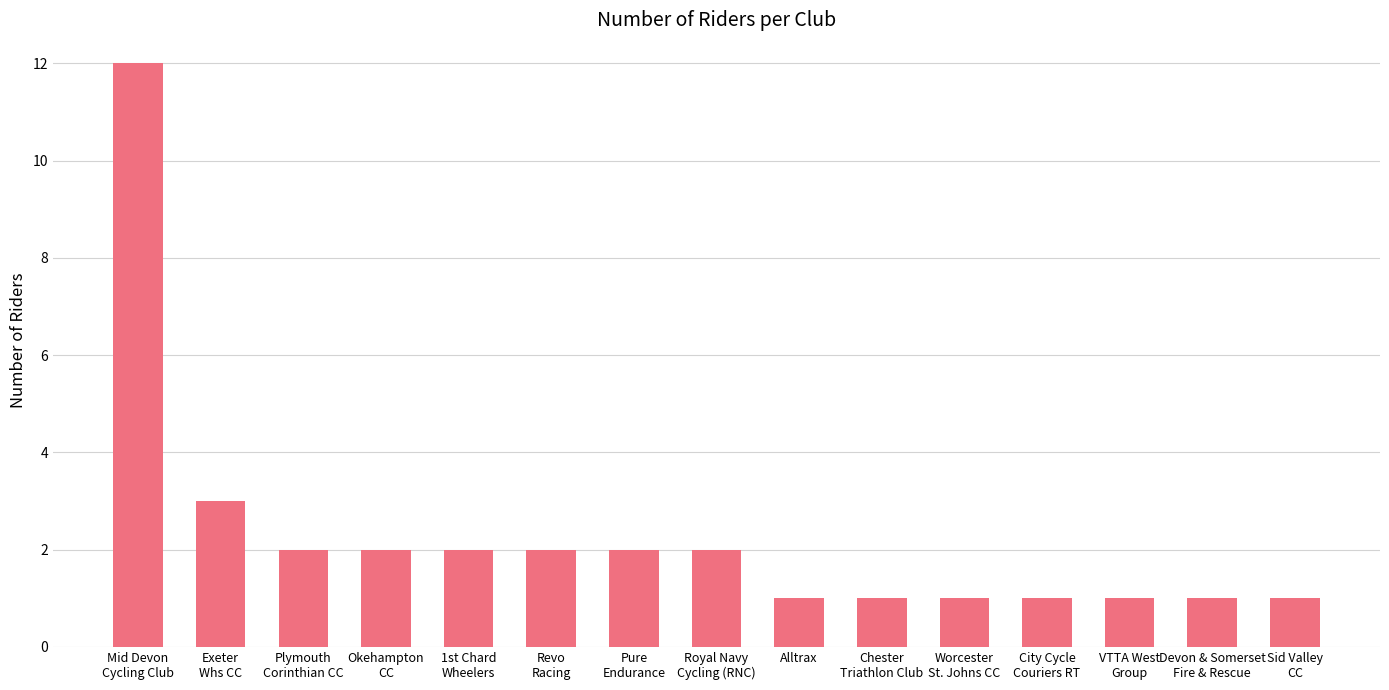

Is it true that the value at Plymouth
Corinthian CC is 2?

True